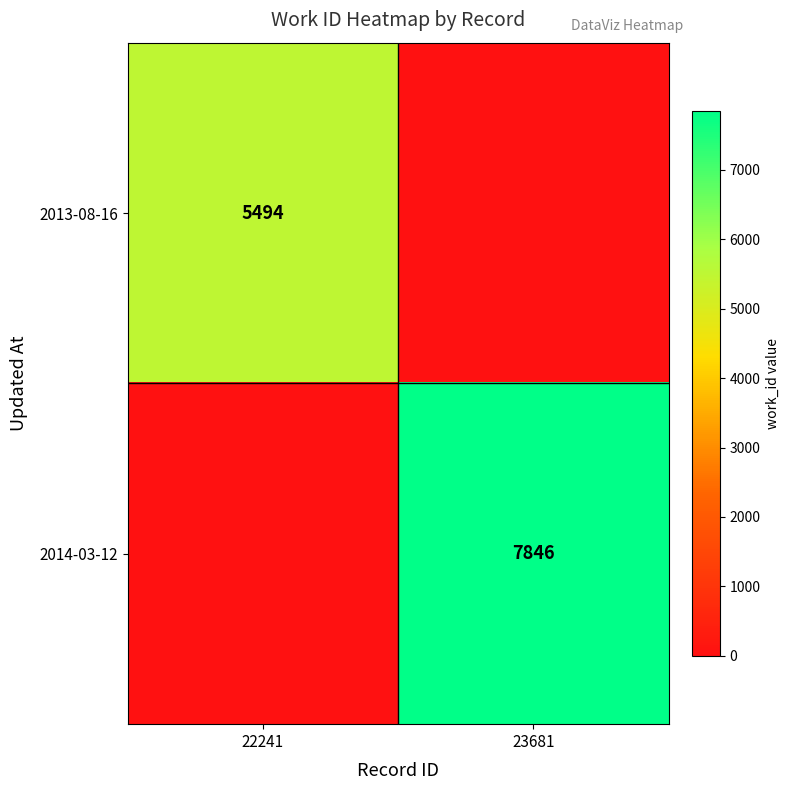

Is the value of 2014-03-12 at 23681 greater than the value of 2013-08-16 at 22241?

Yes